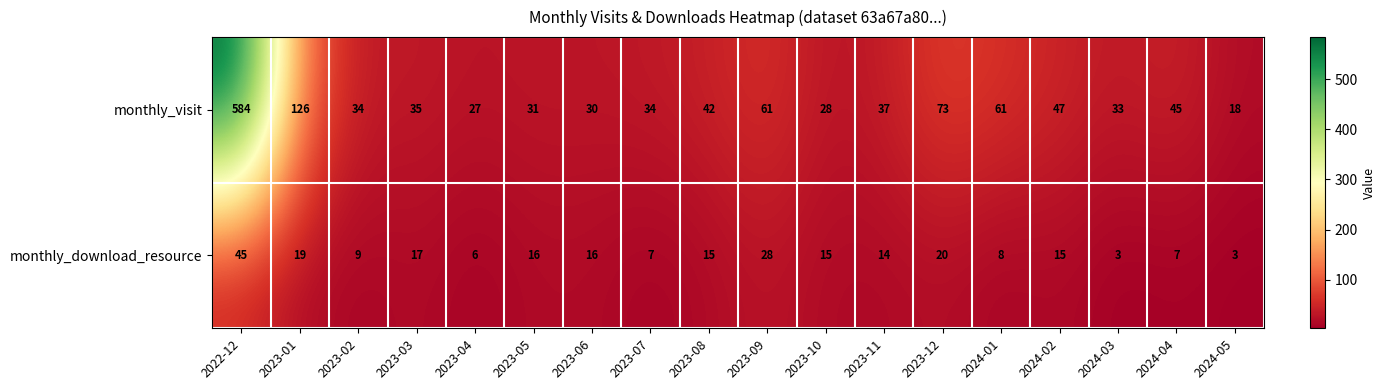

What is the average value of the monthly_download_resource series?

15